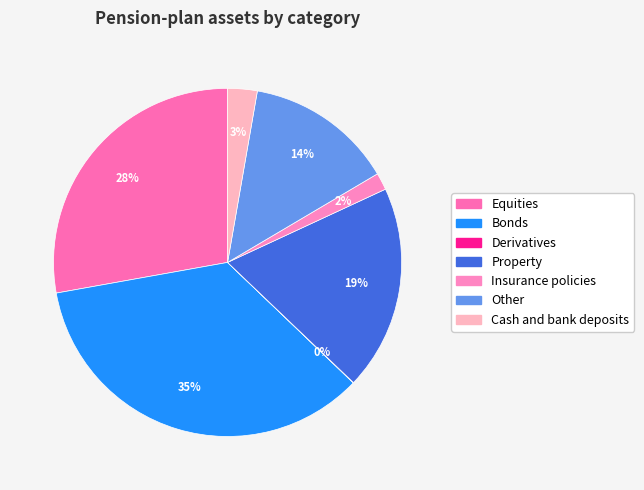

Is Derivatives the majority of the pie?

No